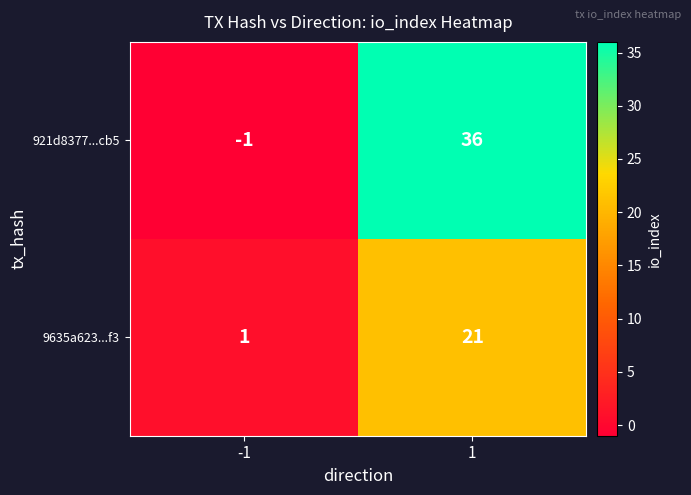

Which series has the widest spread of values?

921d8377...cb5